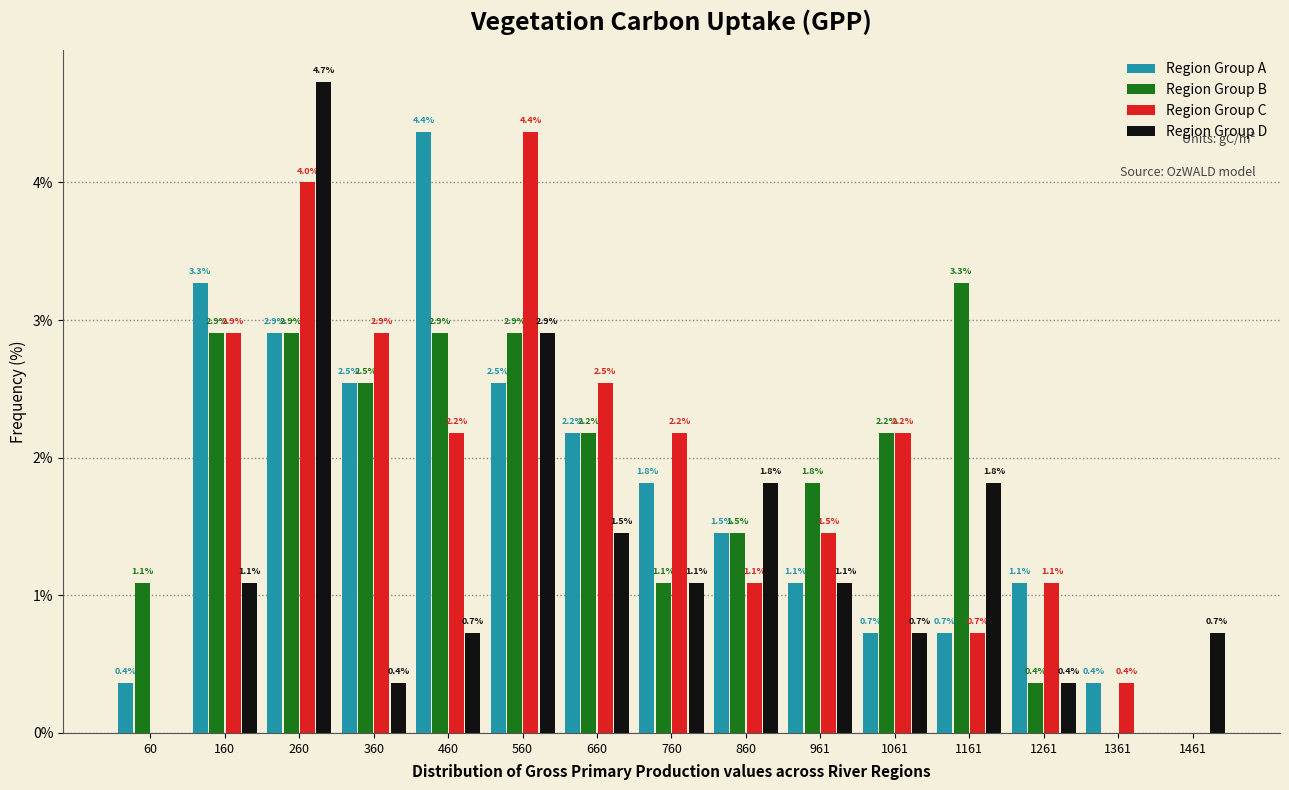

In the Region Group C series, which range on the x-axis has the tallest bar?

520 to 620